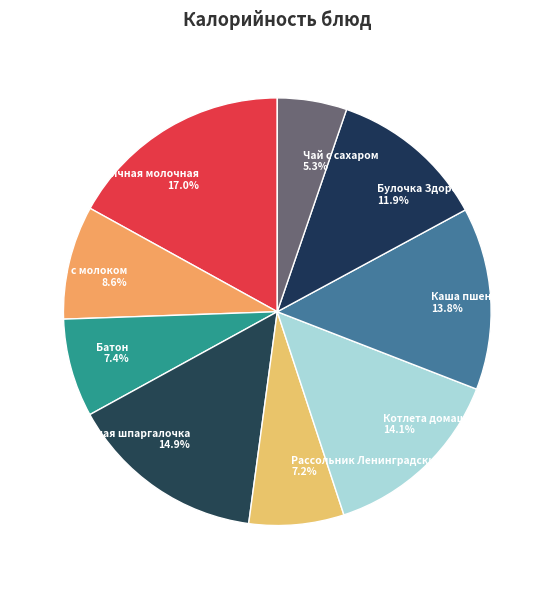

To the nearest percent, what portion does Рассольник Ленинградский represent?

7%